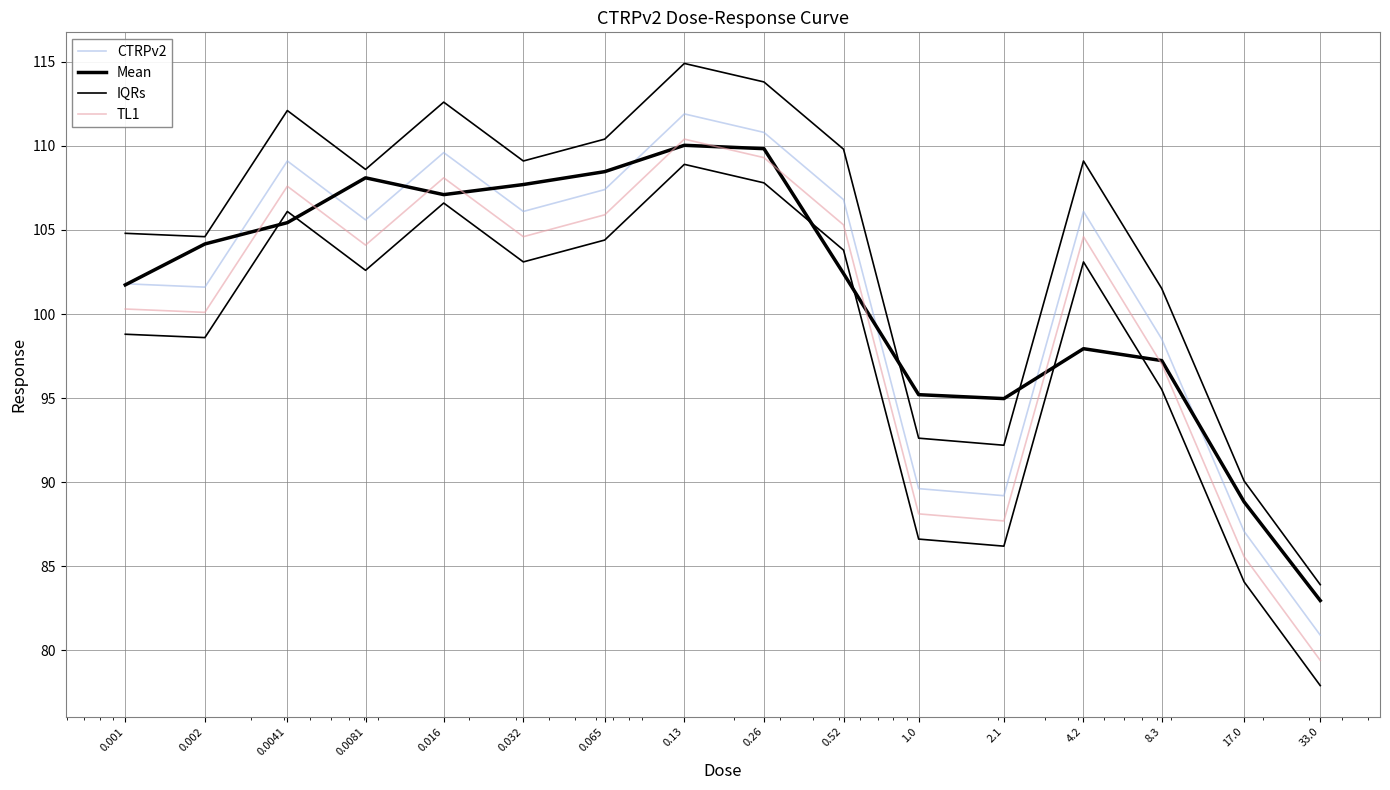

What is the difference between the IQRs values at 0.065 and 0.001?

5.6